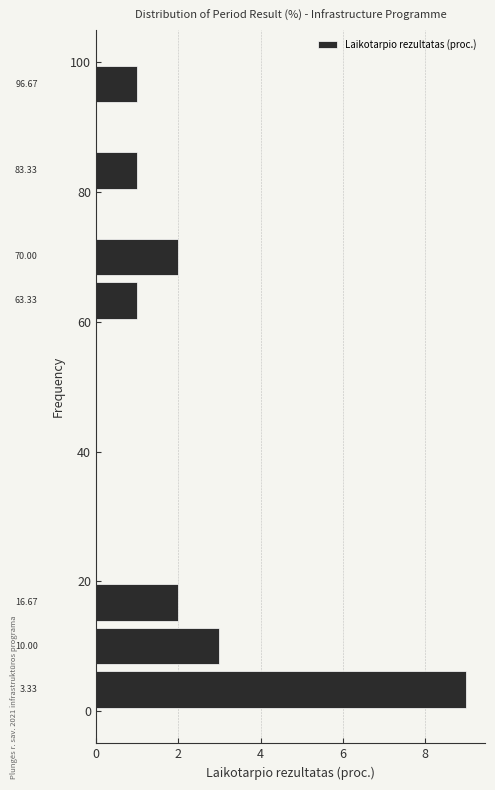

Read against the y-axis, roughly where is the centre of the longest bar?

4